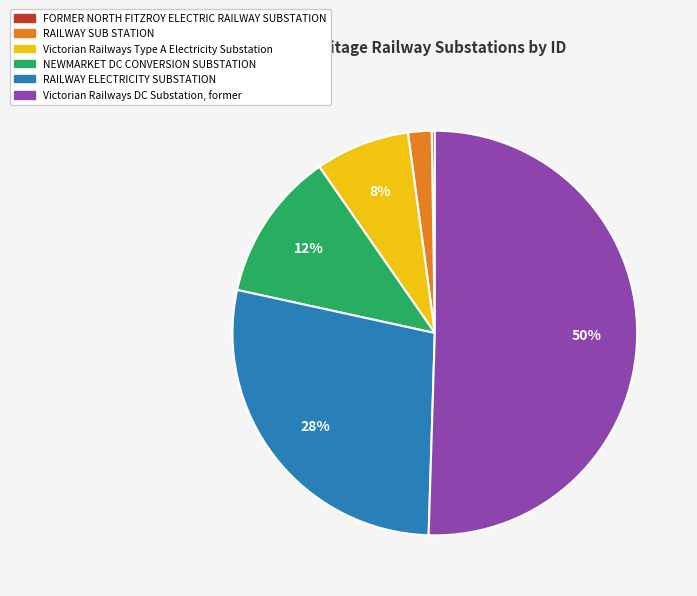

To the nearest percent, what is the average slice percentage?

17%